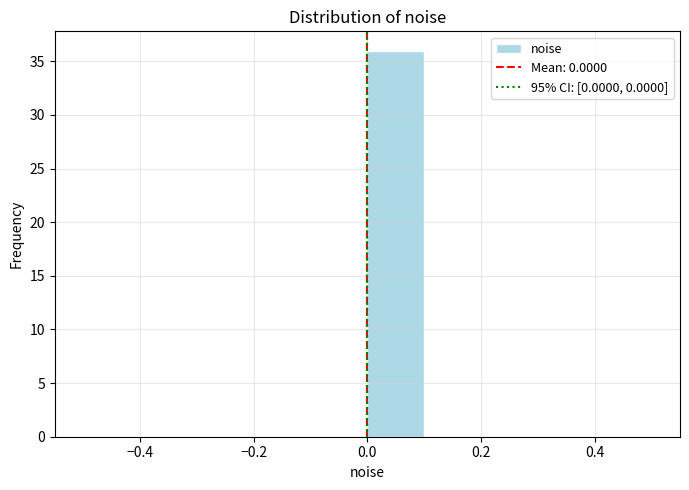

Over which range of the x-axis is the bar tallest?

0.0 to 0.1